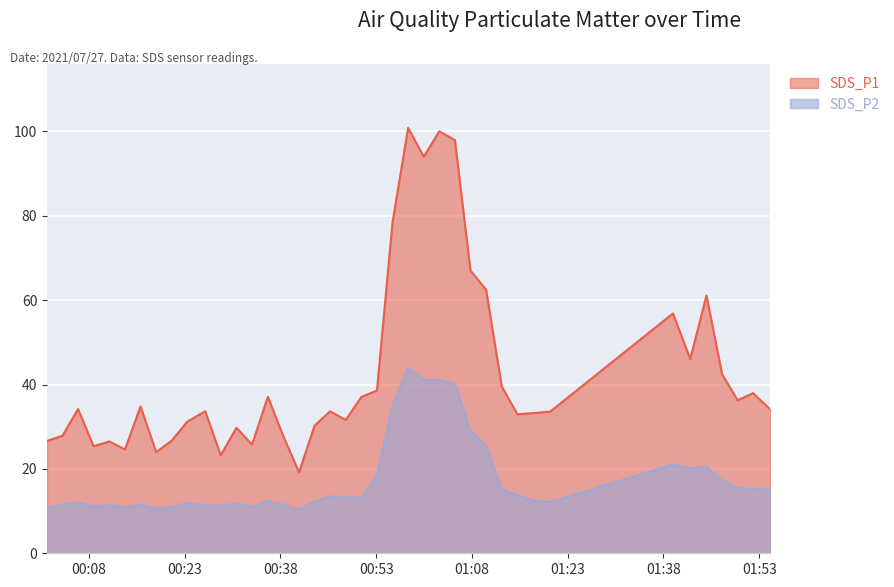

What are all the series names shown in the legend?

SDS_P1, SDS_P2